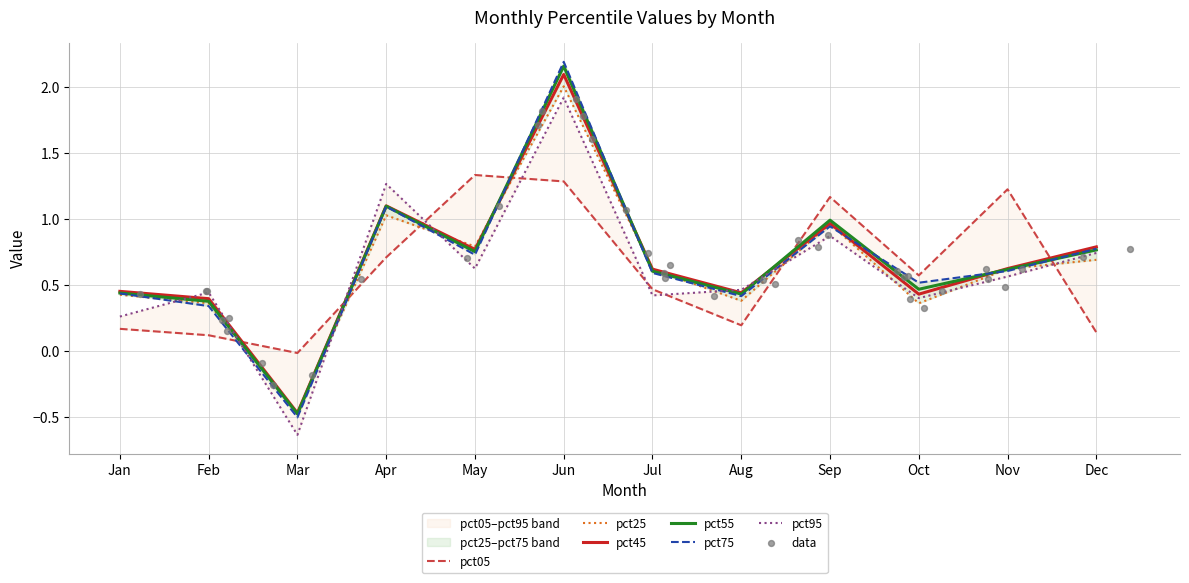

Which series reaches the maximum Y coordinate?

pct75